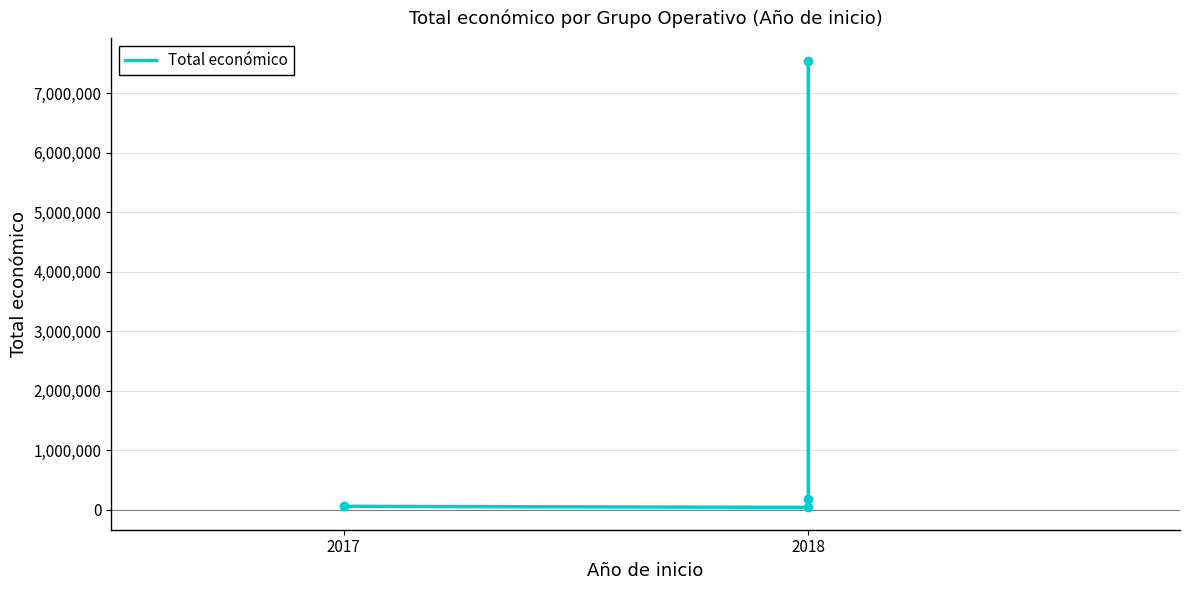

How many series are shown in this chart?

1